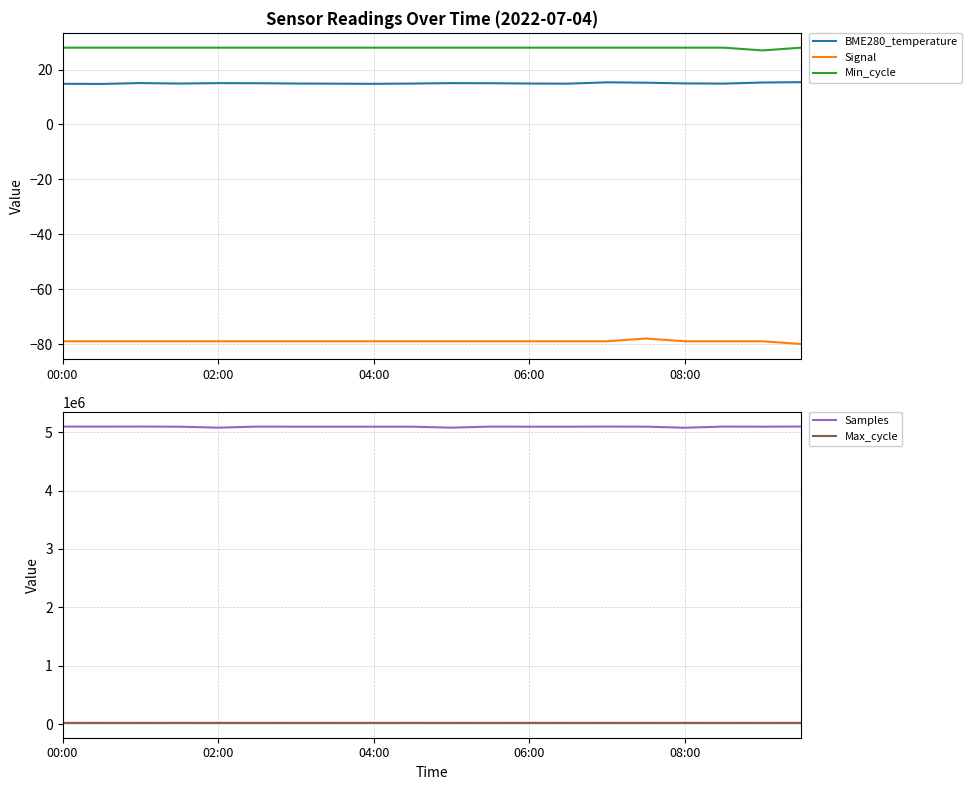

At how many categories does at least one series exceed 4582320?

20